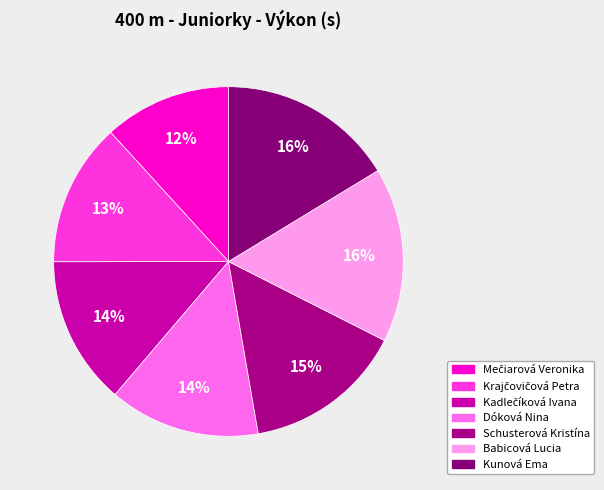

What is the smallest slice in the pie chart?

Mečiarová Veronika